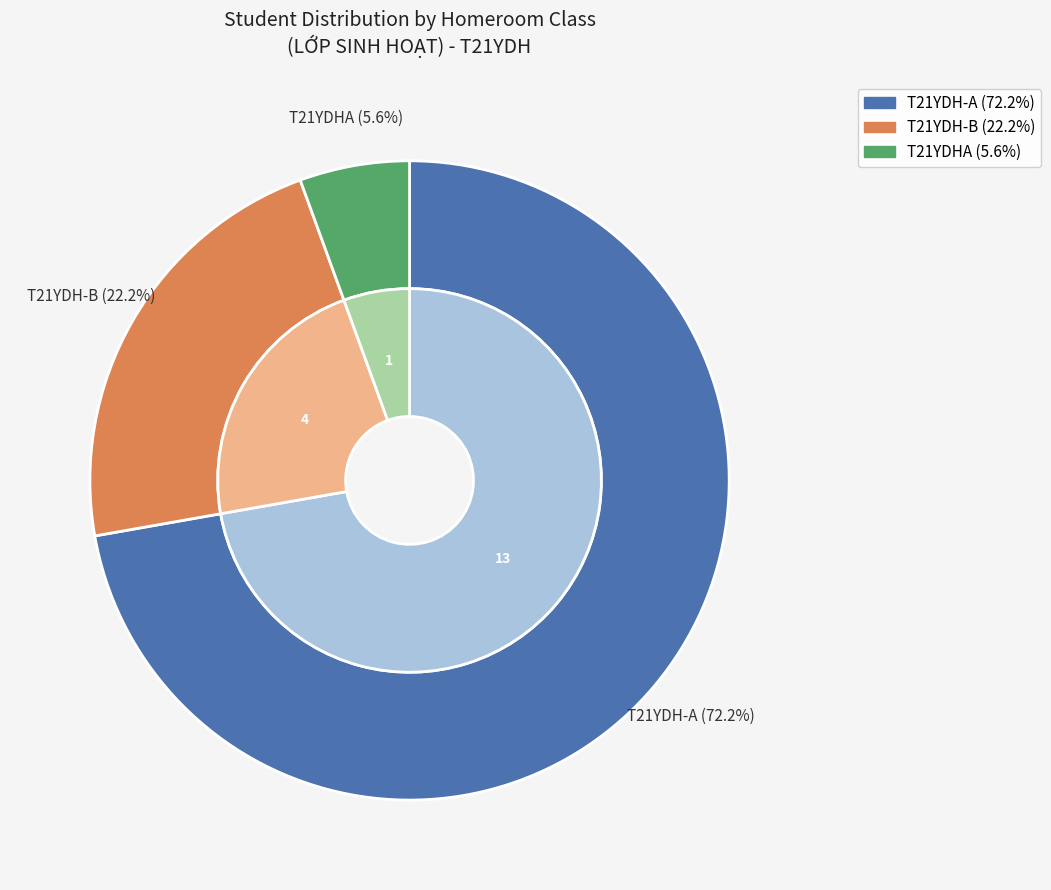

Which category has the biggest portion of the pie?

T21YDH-A